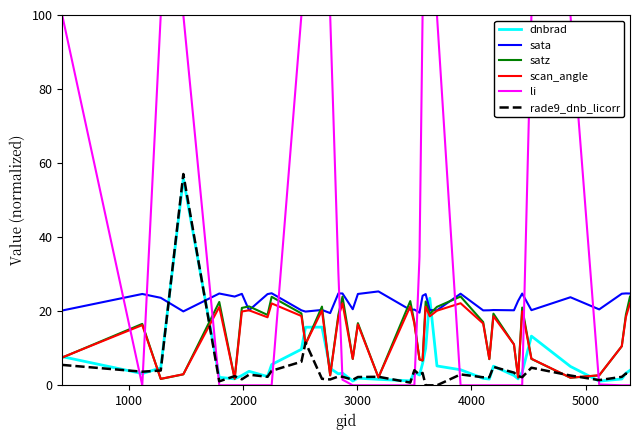

What is the maximum value for sata?

25.4